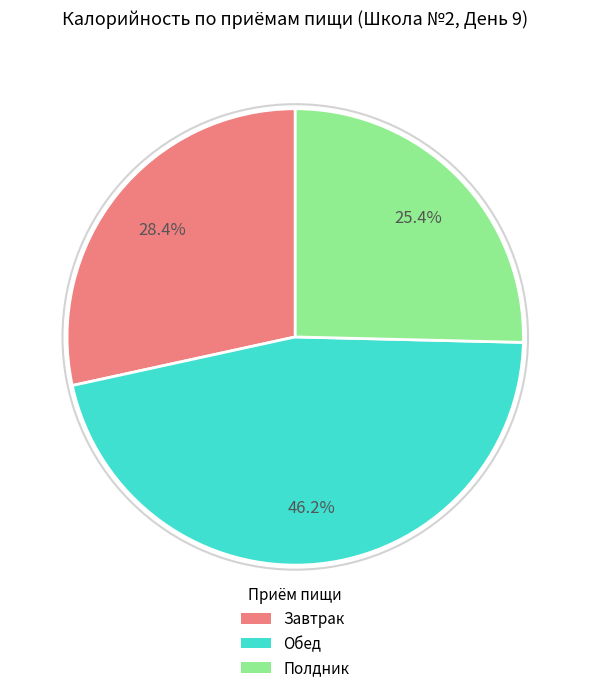

To the nearest percent, what is the average slice percentage?

33%